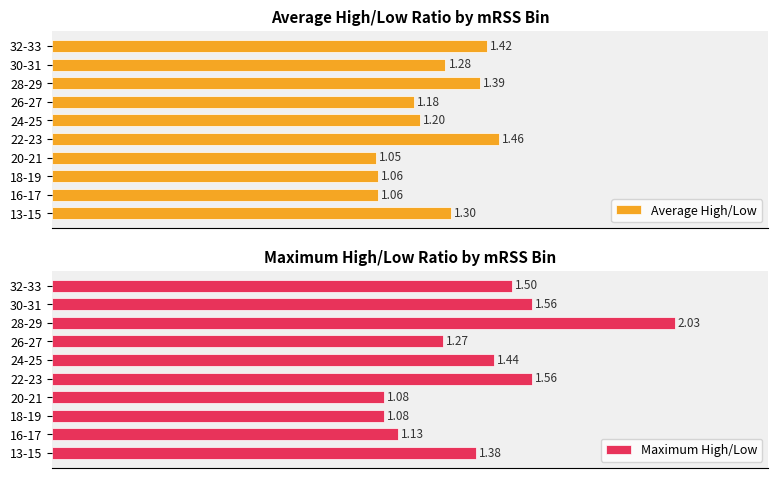

The value of Maximum High/Low at 30-31 is 0.4. True or false?

False